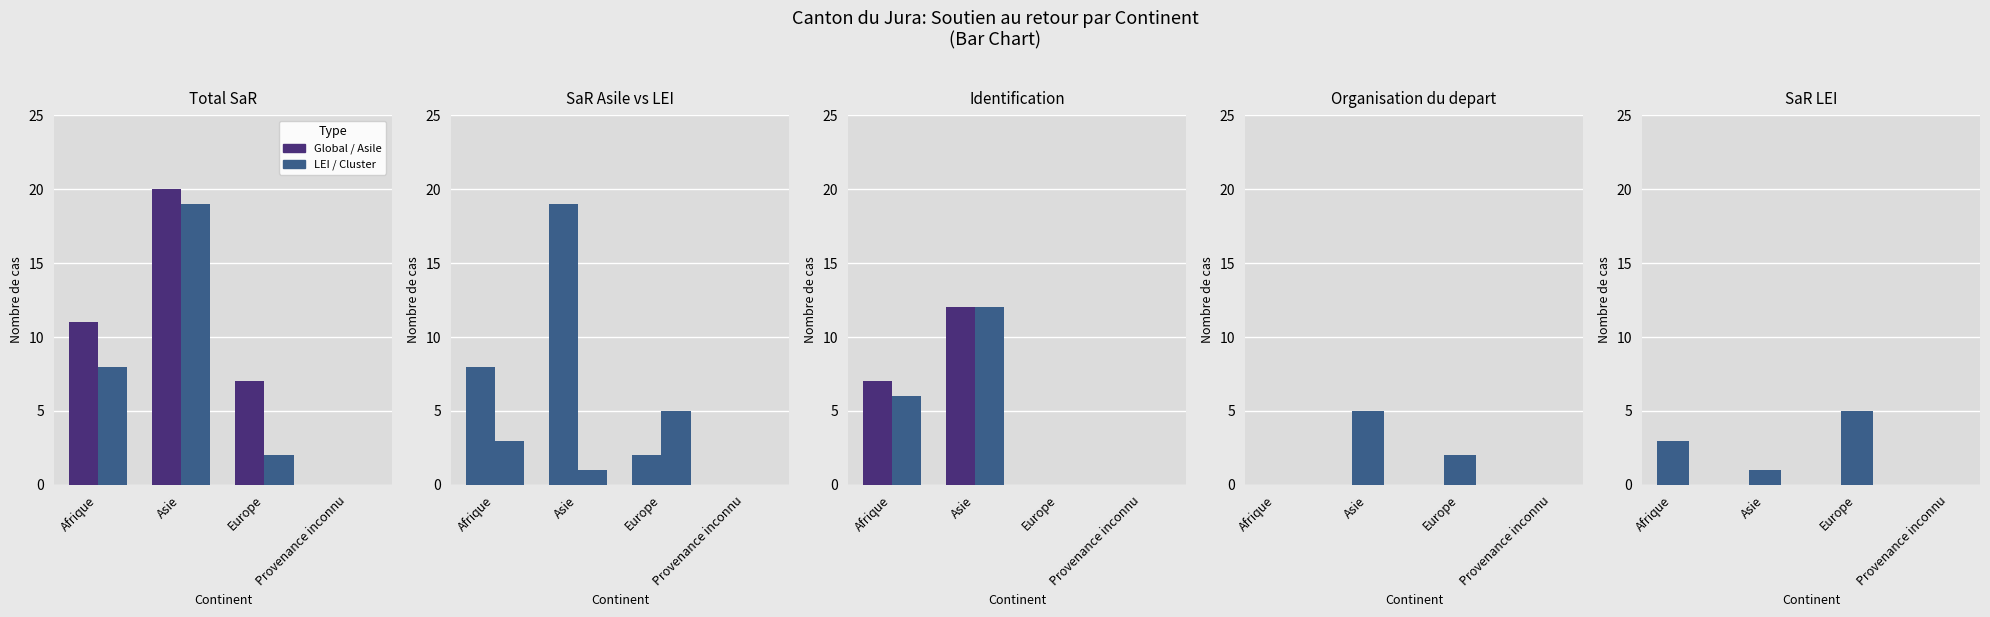

How many data points does each series have?

4